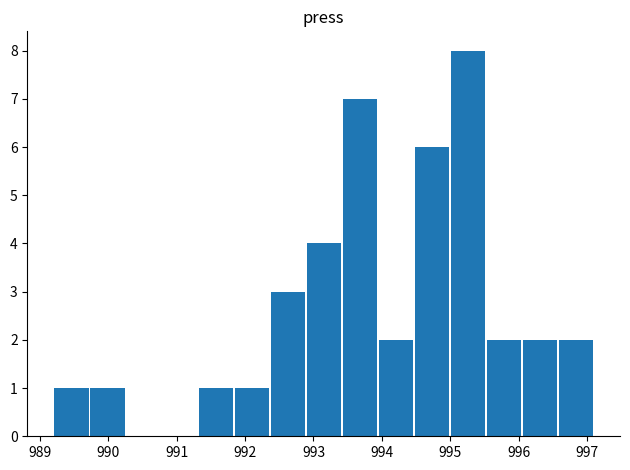

Count the number of categories in the chart.

15